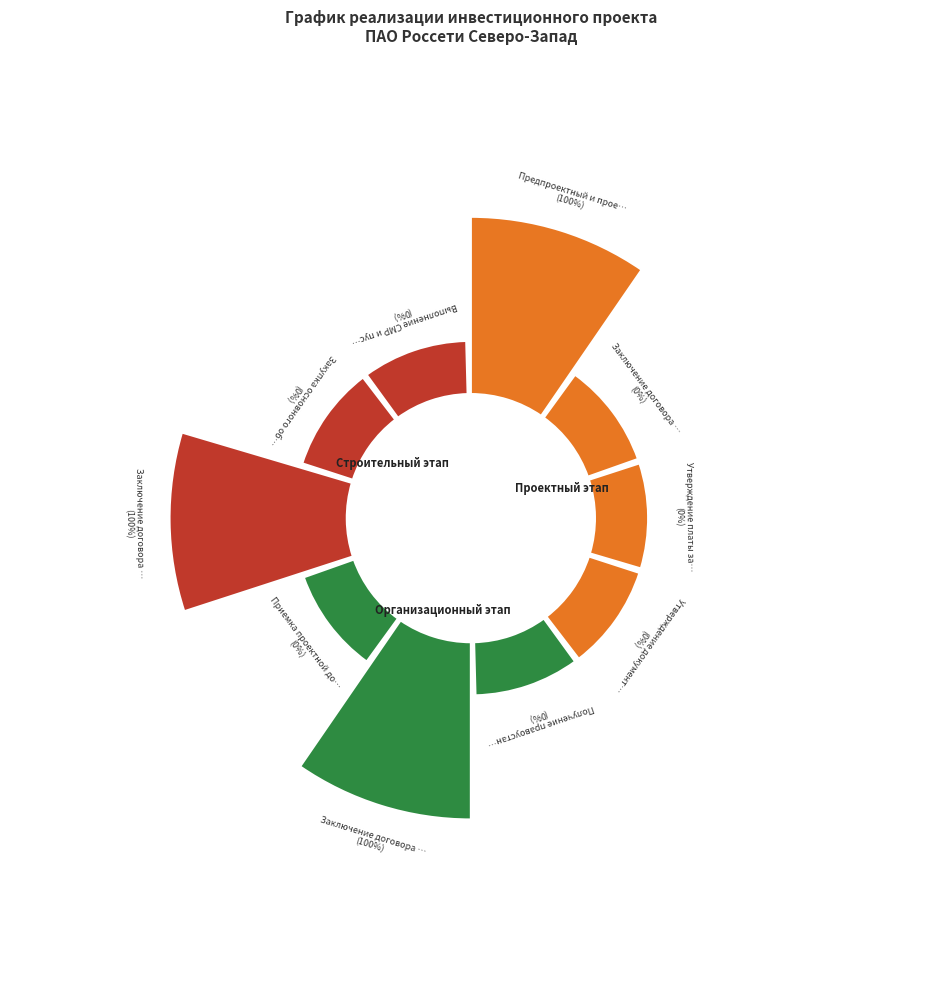

Rank the categories by value from highest to lowest.

Предпроектный и проектный этап, Заключение договора на выполнение СМР, Заключение договора на разработку проекта, Заключение договора на ТП, Утверждение платы за ТП, Утверждение документации по планировке, Получение правоустанавливающих документов, Приемка проектной документации, Закупка основного оборудования, Выполнение СМР и пусконаладочных работ